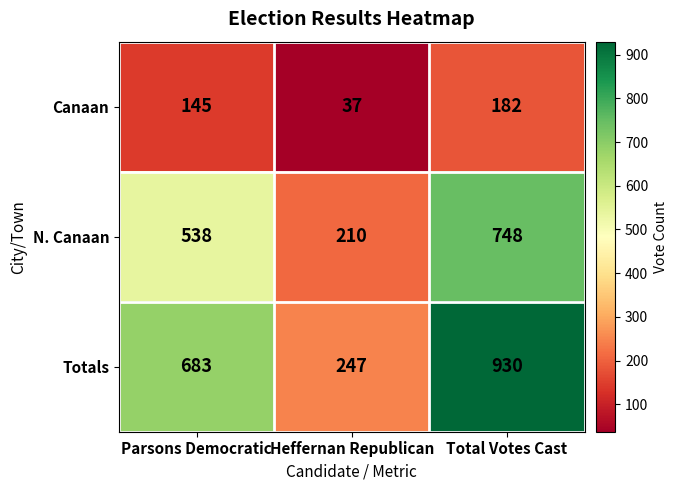

What is the difference between the maximum and second lowest values in the Canaan series?

37